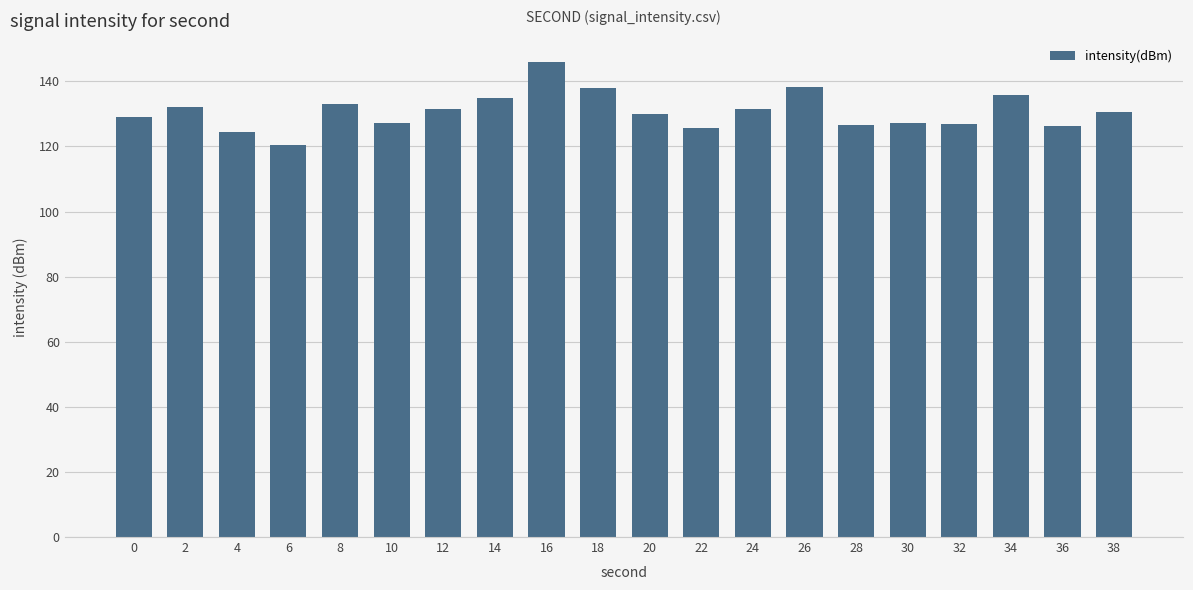

Read the value at 8.

133.1